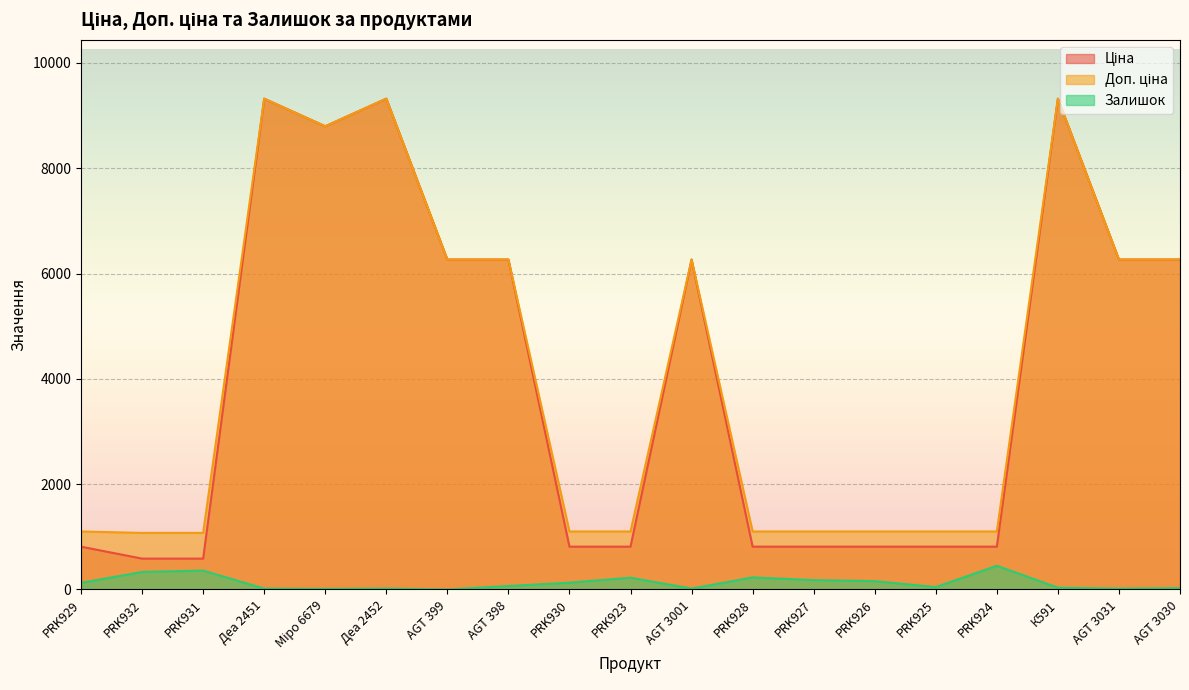

Count the number of categories in the chart.

19